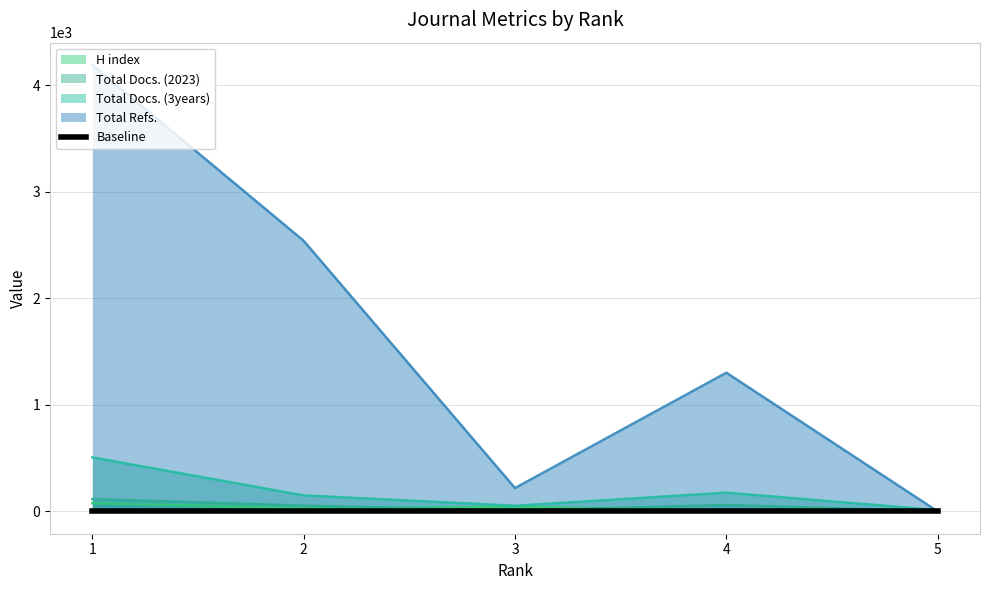

What is the value of the Total Docs. (2023) point at the 1st from the left?

116